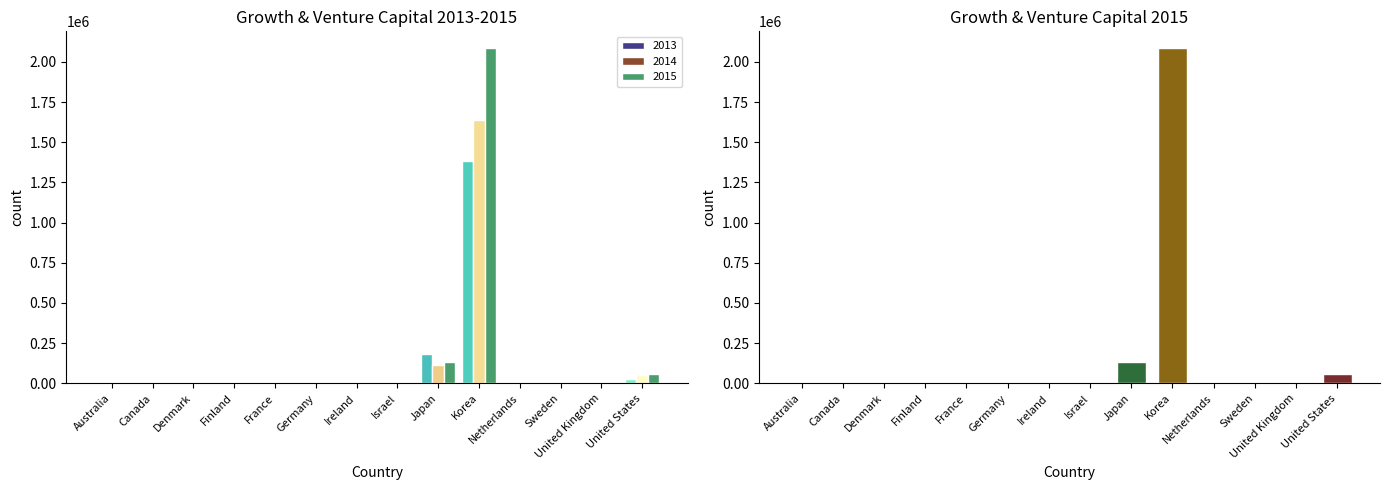

What is the difference between the highest and lowest values at Australia?

895.0